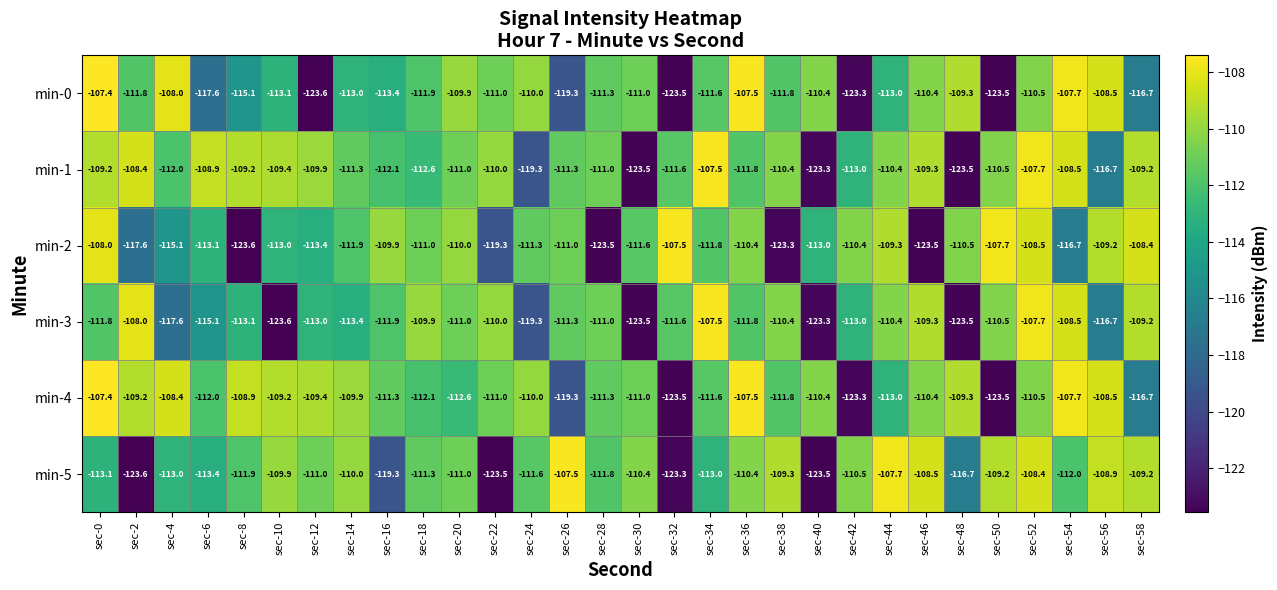

What is the difference between the maximum and minimum values in the min-4 series?

16.1